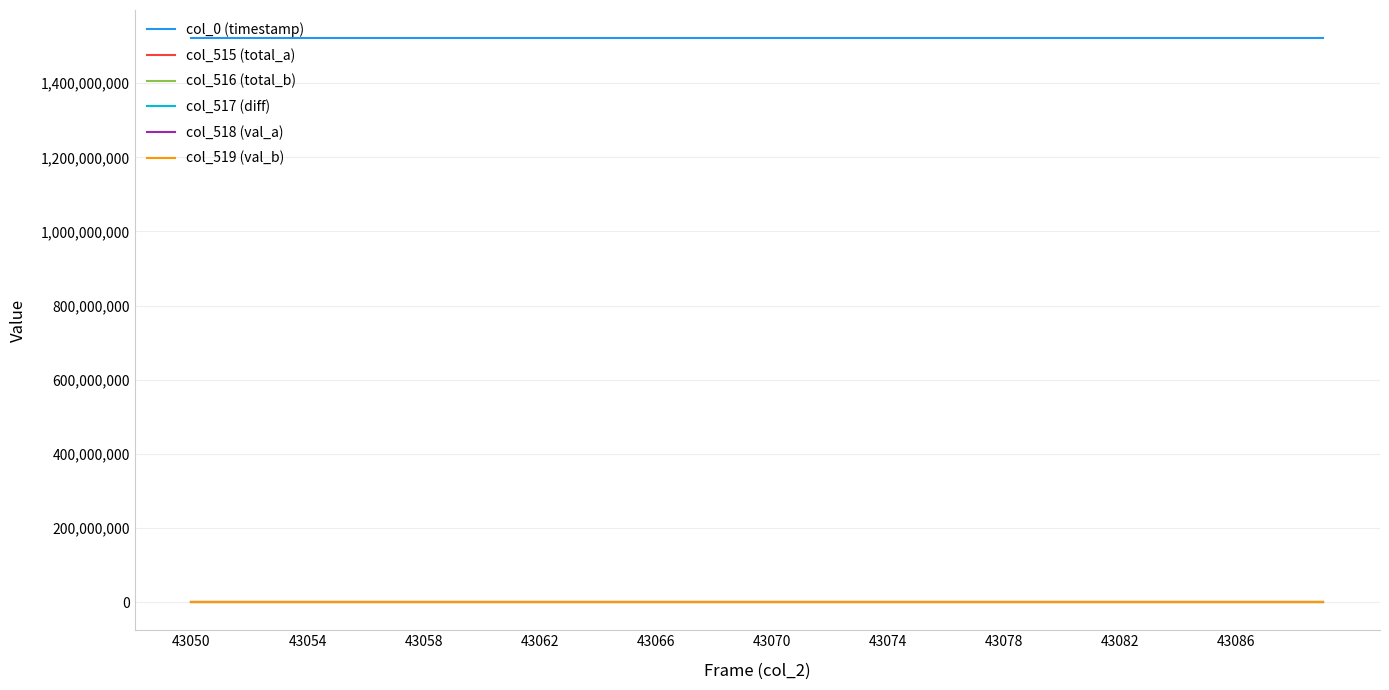

True or false: col_517 (diff) and col_0 (timestamp) cross at least once.

False